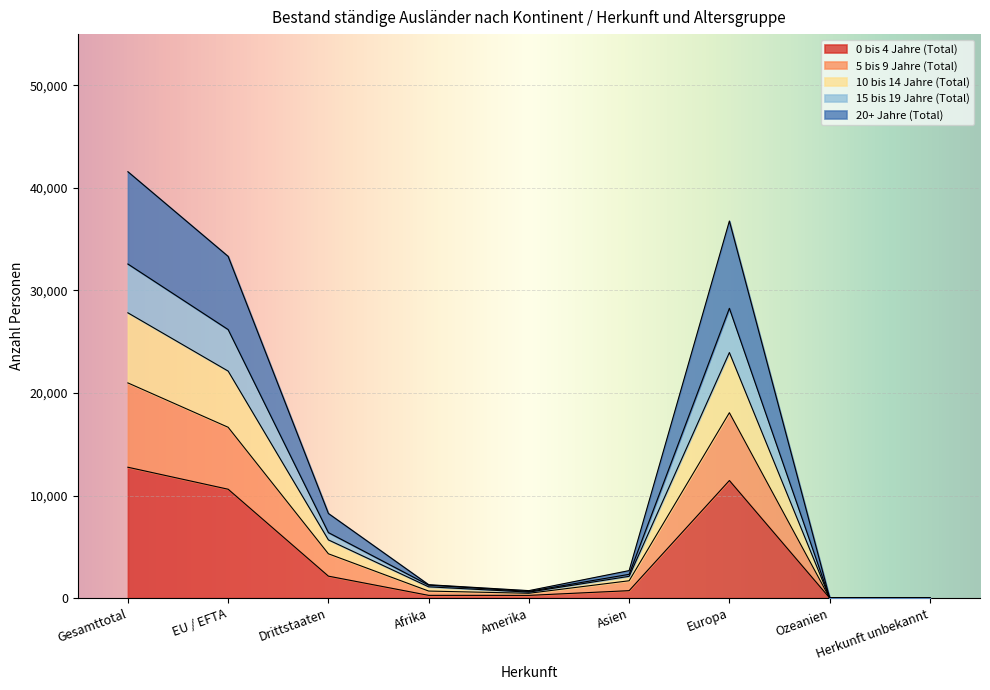

Is it true that 5 bis 9 Jahre (Total) equals 1002 at Afrika?

False